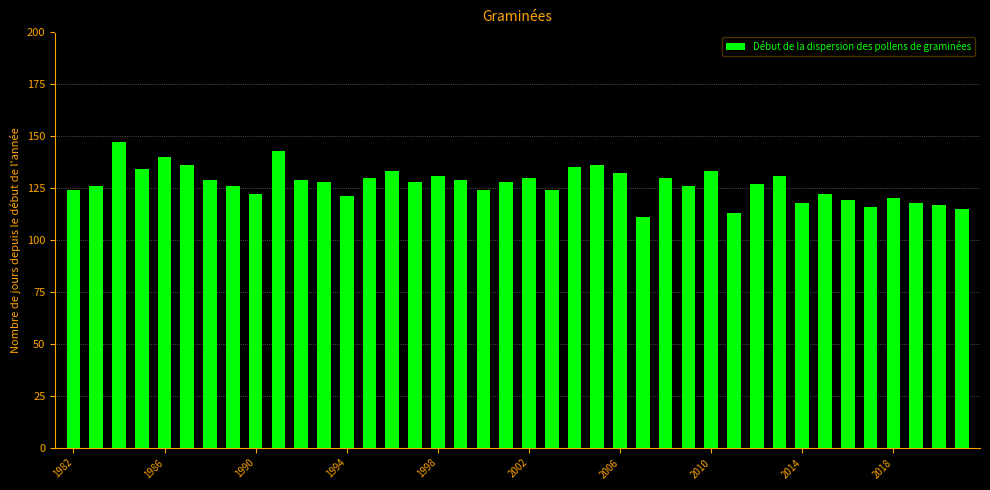

What is the value of the 2nd bar from the left?

126